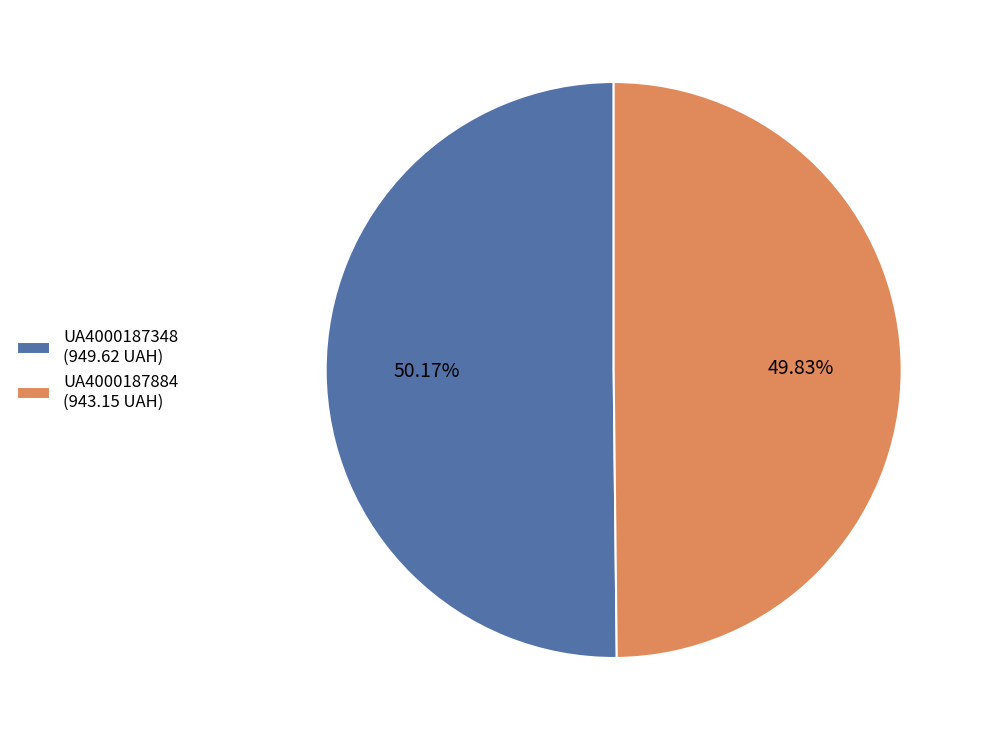

How many slices are in this pie chart?

2